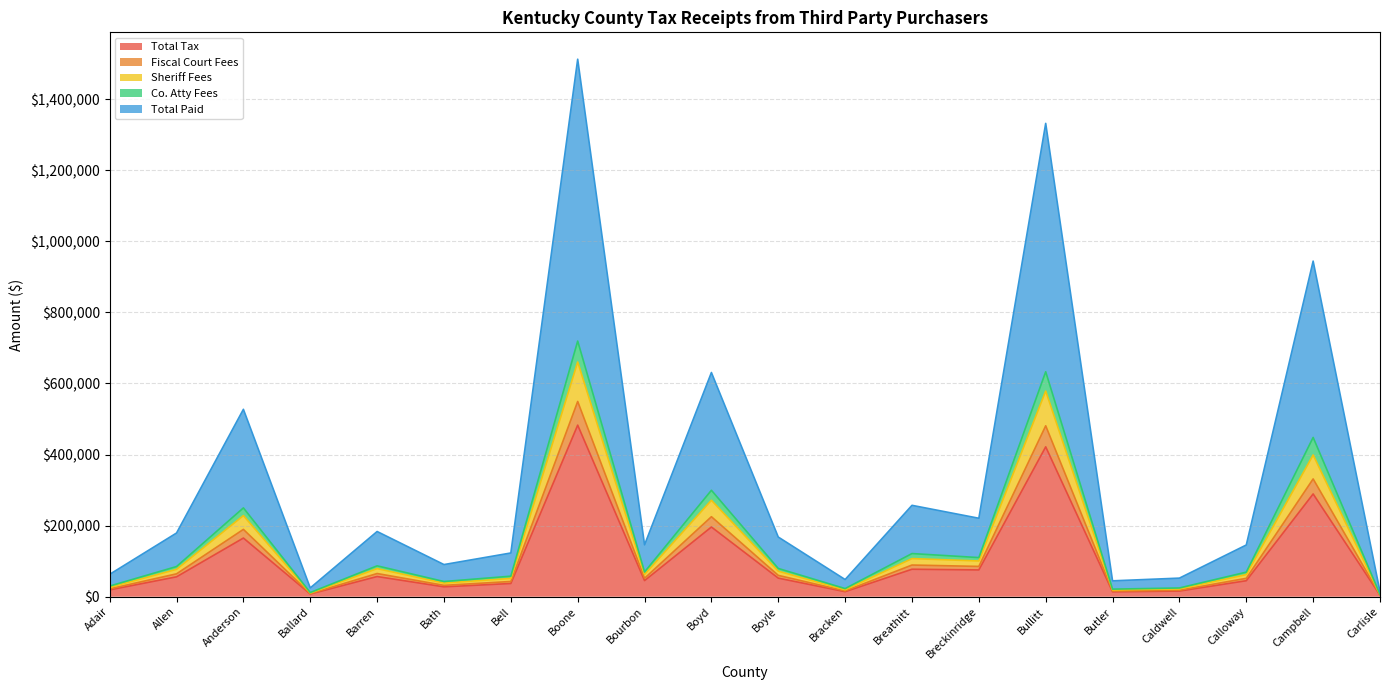

True or false: Total Paid has a value of 39655.8 at Adair.

False